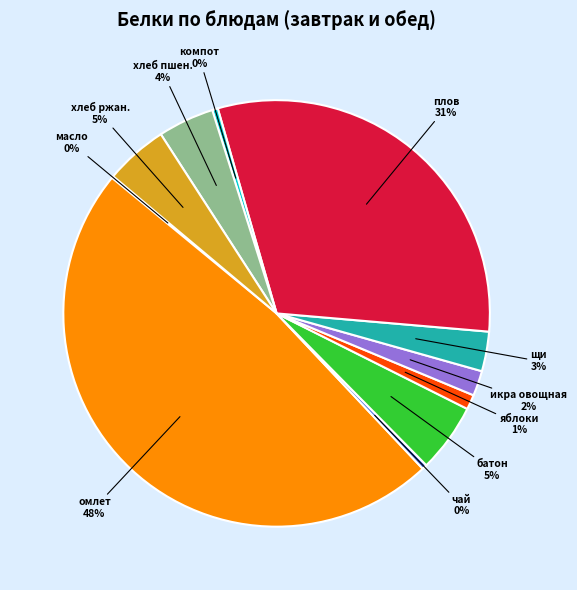

The батон slice represents 5% of the pie. True or false?

True